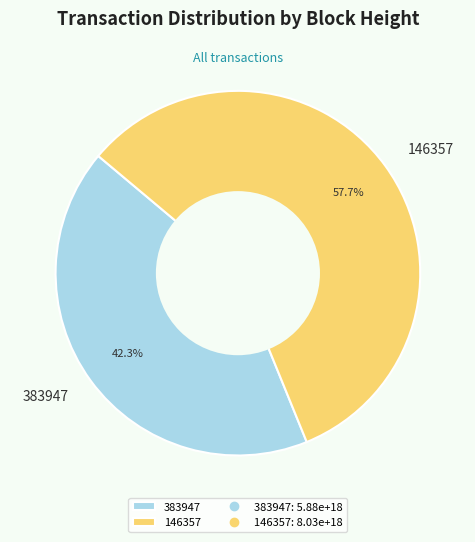

How many segments does this pie chart have?

2